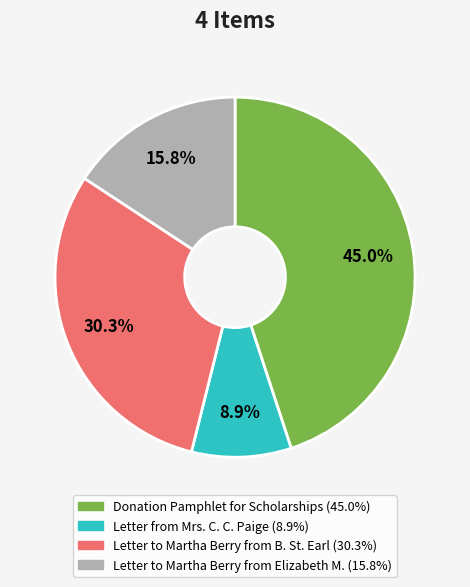

Is there any slice that represents more than half of the pie?

No